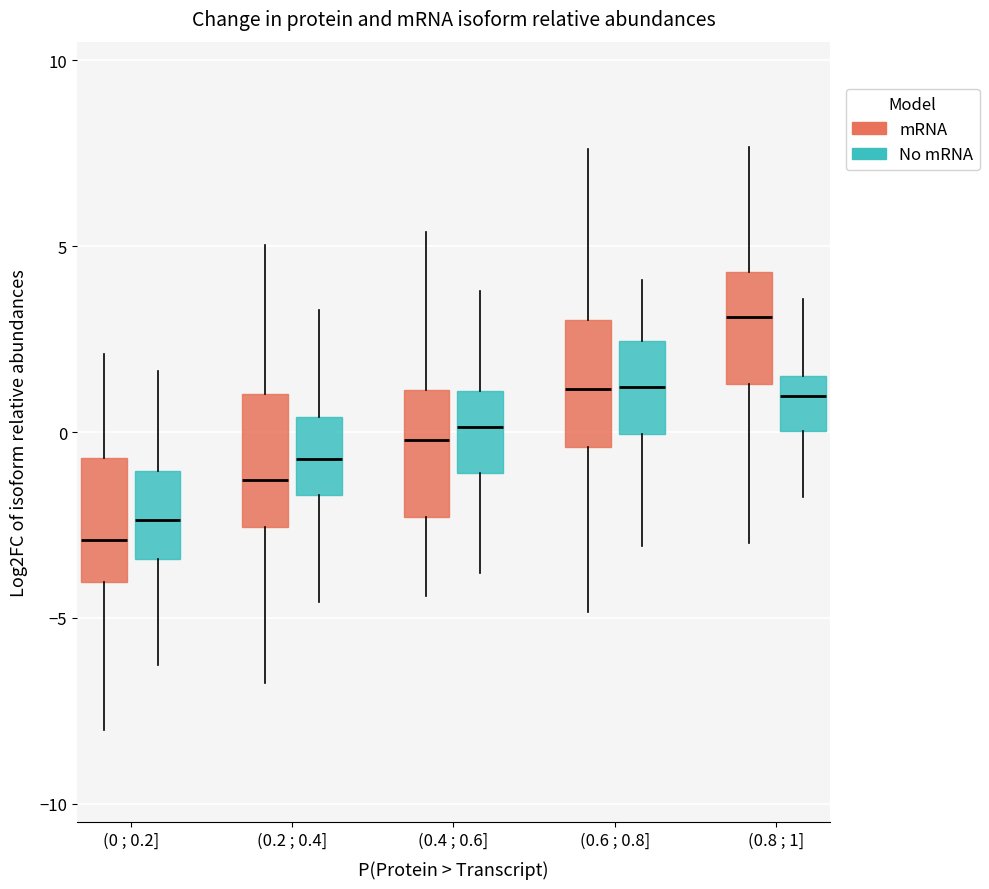

Where is the upper edge of the box for (0.4 ; 0.6] (No mRNA) on the y-axis? The values are not printed on the chart, so give them approximately, as read against the axis.

1.0